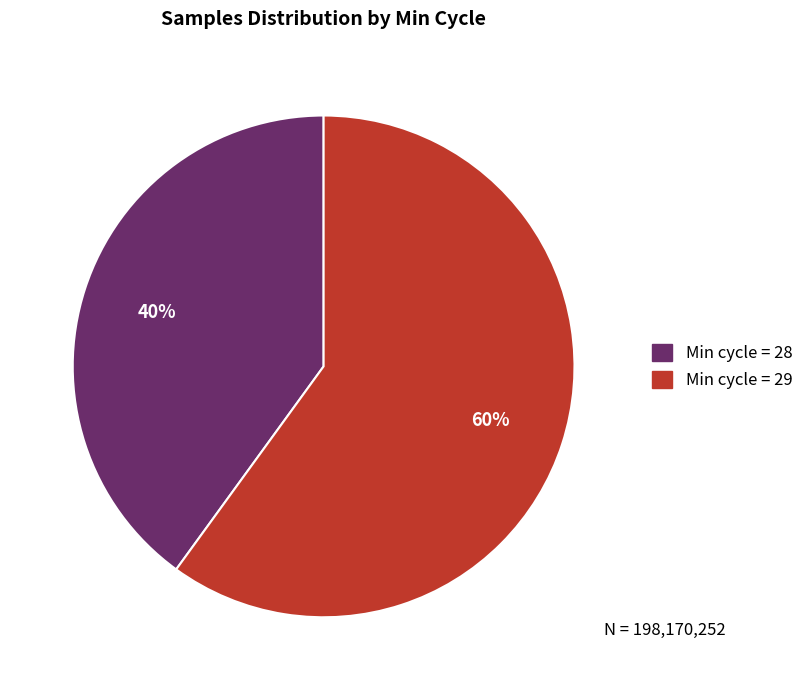

To the nearest percent, what is the difference between the largest and smallest slice percentages?

20%